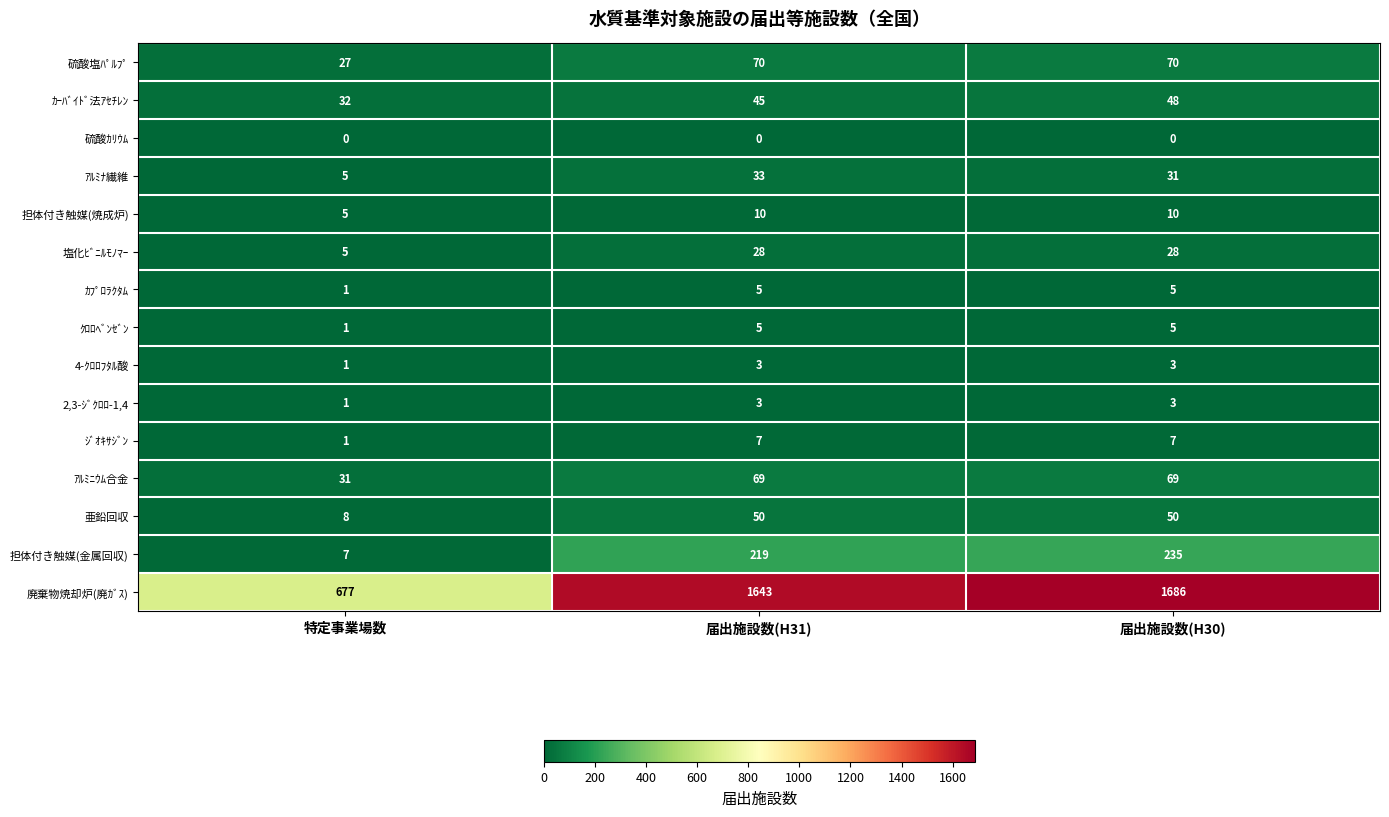

True or false: ｶﾌﾟﾛﾗｸﾀﾑ has a value of 1 at 特定事業場数.

True